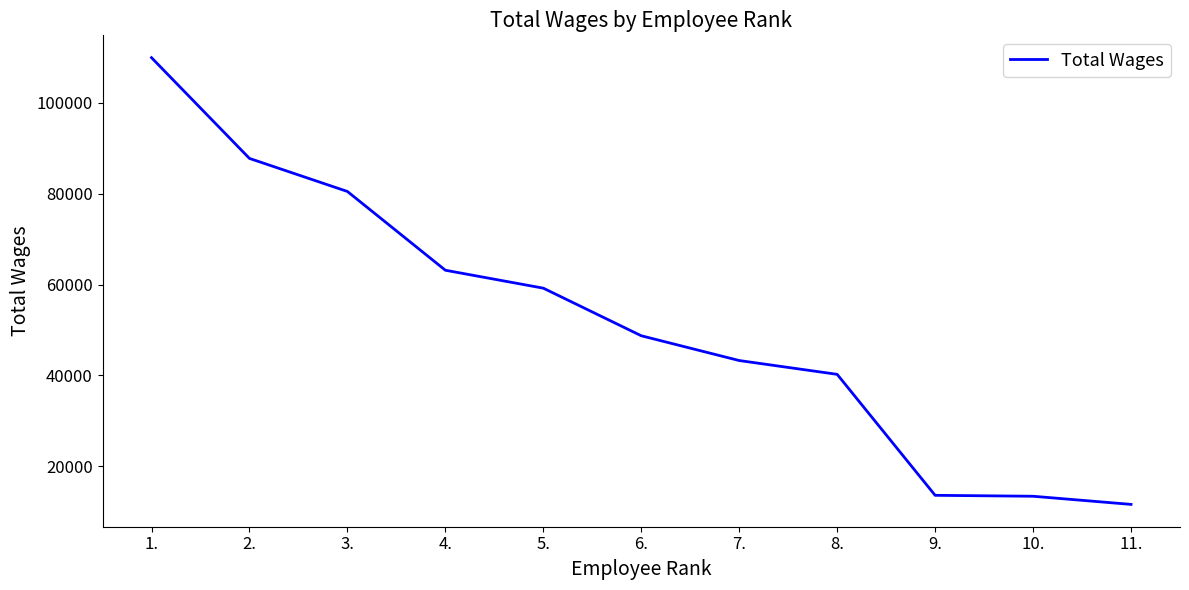

What is the approximate value at 3., to the nearest 100?

80500